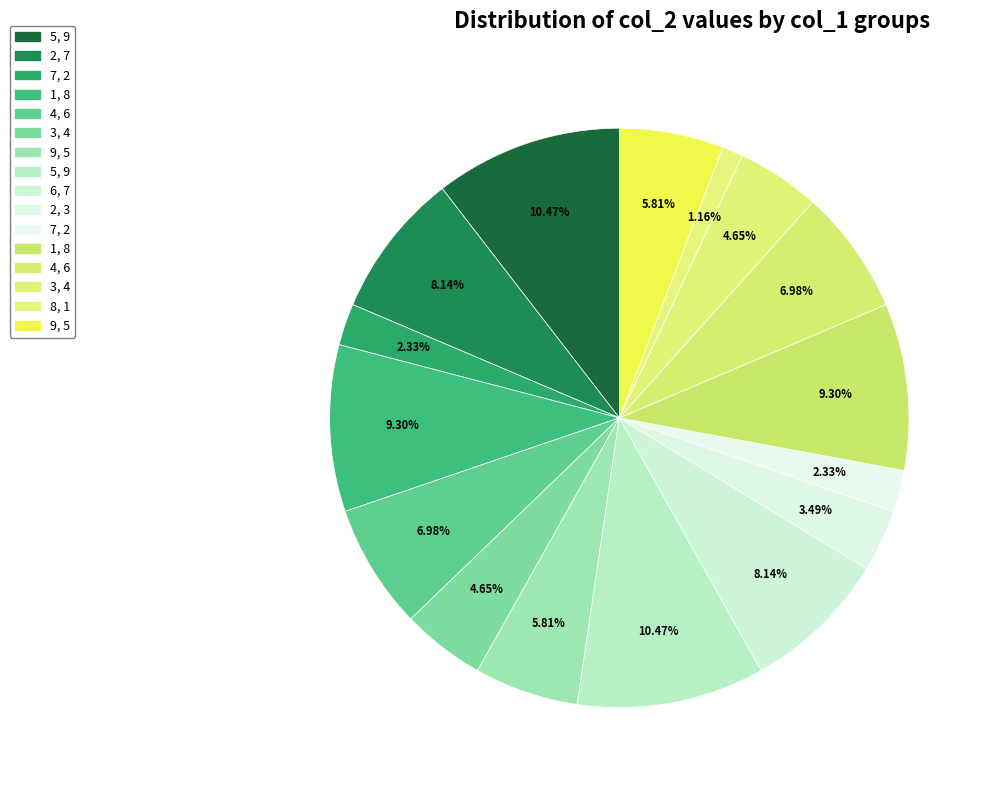

Count the number of slices in the pie.

16